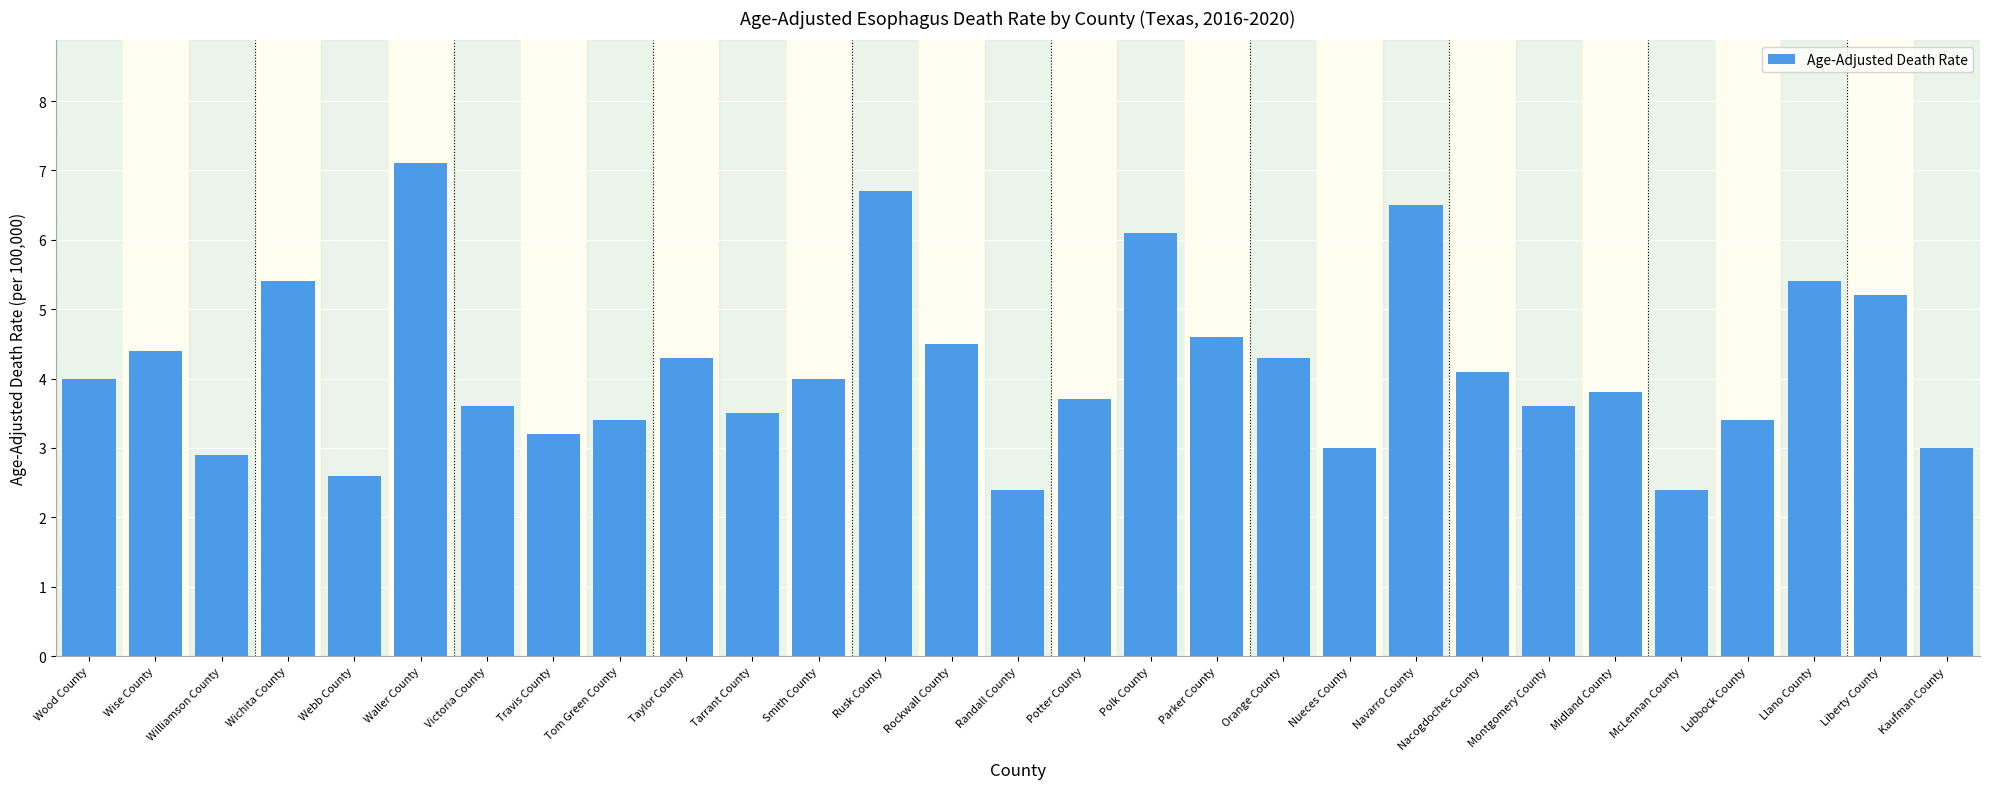

What is the change in value from Smith County to McLennan County?

-1.6